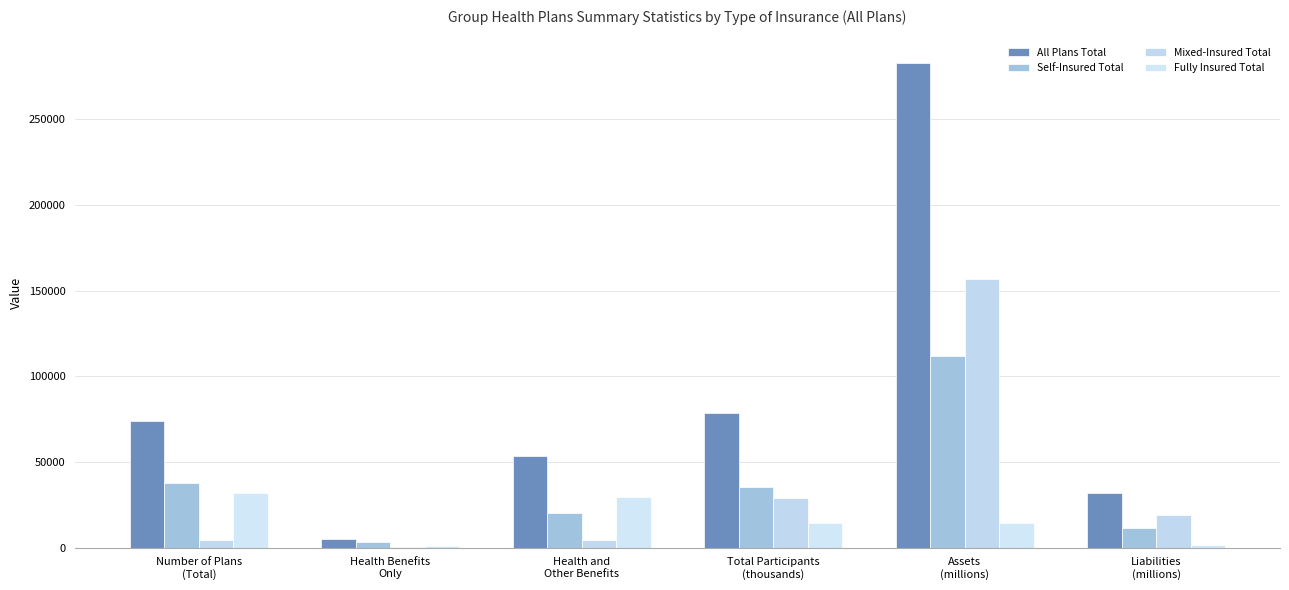

Reading left to right, extract all data points from this chart.

All Plans Total: Number of Plans
(Total)=74054	Health Benefits
Only=4945	Health and
Other Benefits=53581	Total Participants
(thousands)=78427	Assets
(millions)=283078	Liabilities
(millions)=31890
Self-Insured Total: Number of Plans
(Total)=37934	Health Benefits
Only=3502	Health and
Other Benefits=20164	Total Participants
(thousands)=35276	Assets
(millions)=111833	Liabilities
(millions)=11499
Mixed-Insured Total: Number of Plans
(Total)=4422	Health Benefits
Only=576	Health and
Other Benefits=4144	Total Participants
(thousands)=28825	Assets
(millions)=156952	Liabilities
(millions)=18888
Fully Insured Total: Number of Plans
(Total)=31698	Health Benefits
Only=868	Health and
Other Benefits=29273	Total Participants
(thousands)=14326	Assets
(millions)=14293	Liabilities
(millions)=1503